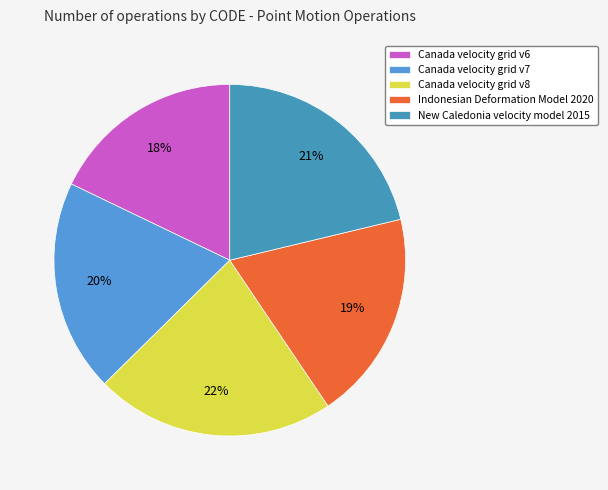

To the nearest percent, what portion does Canada velocity grid v7 represent?

20%